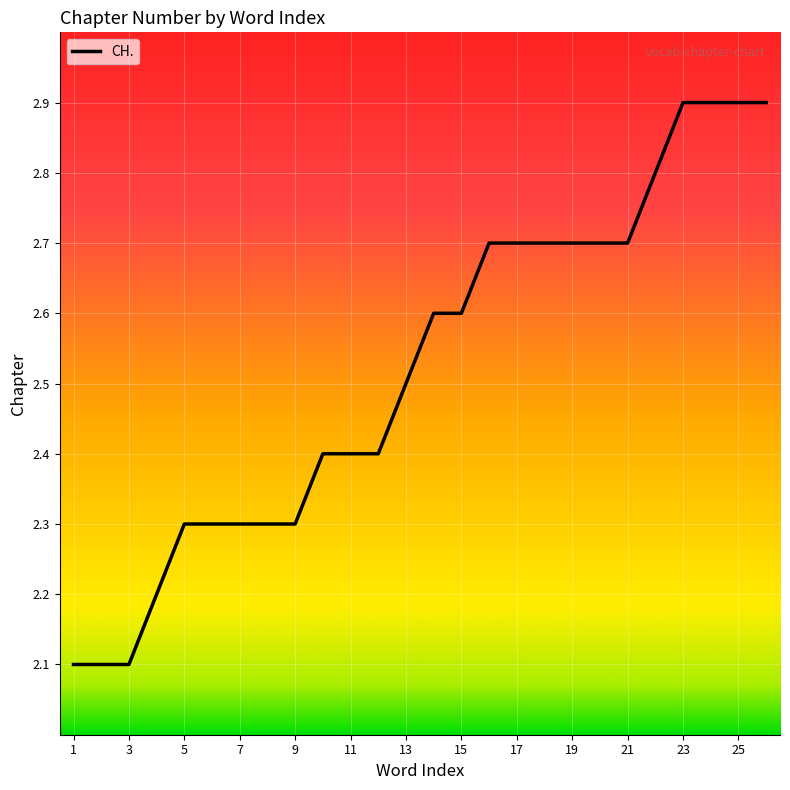

What is the greatest value displayed?

2.9